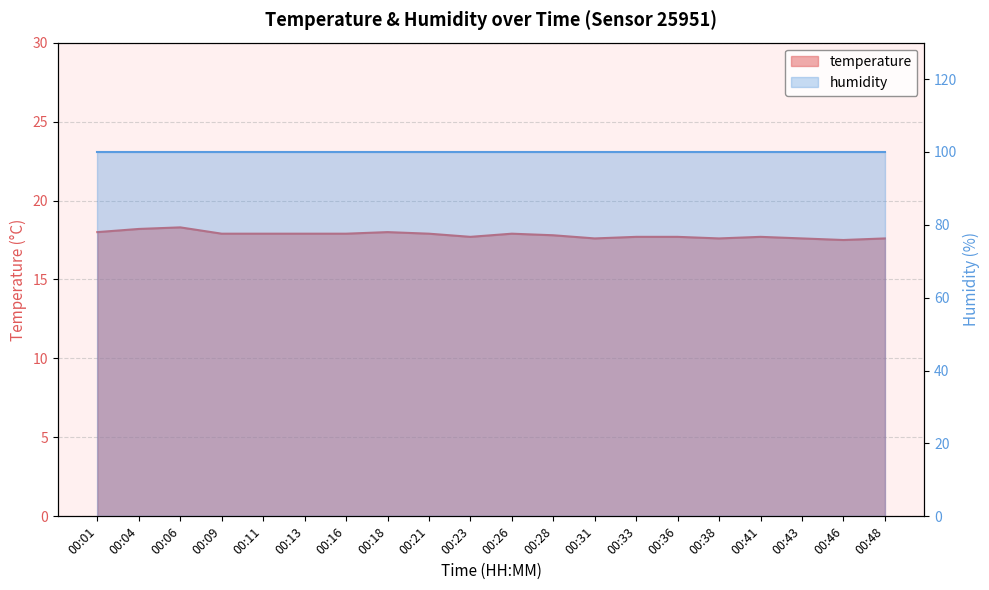

Does the chart display data point markers on the line(s)?

No